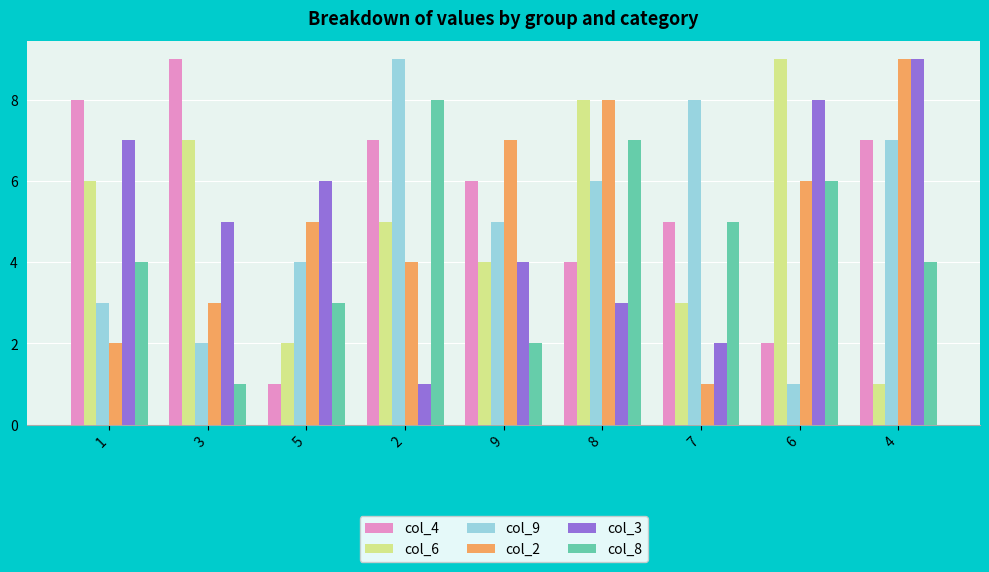

What is the sum of all col_4 values?

49